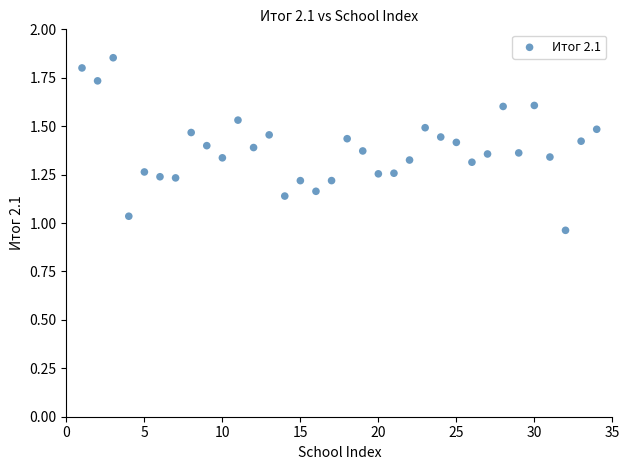

What is the range of Y values (max minus min)?

0.9